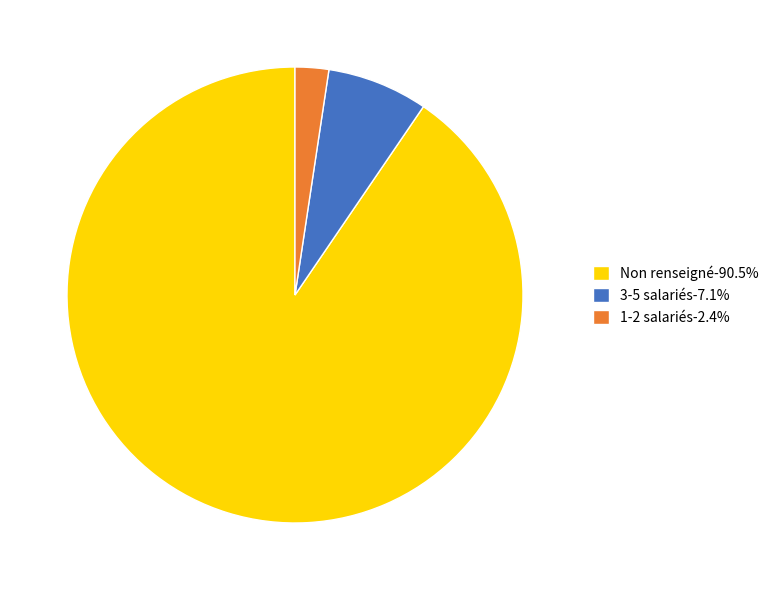

Is 1-2 salariés-2.4% the majority of the pie?

No